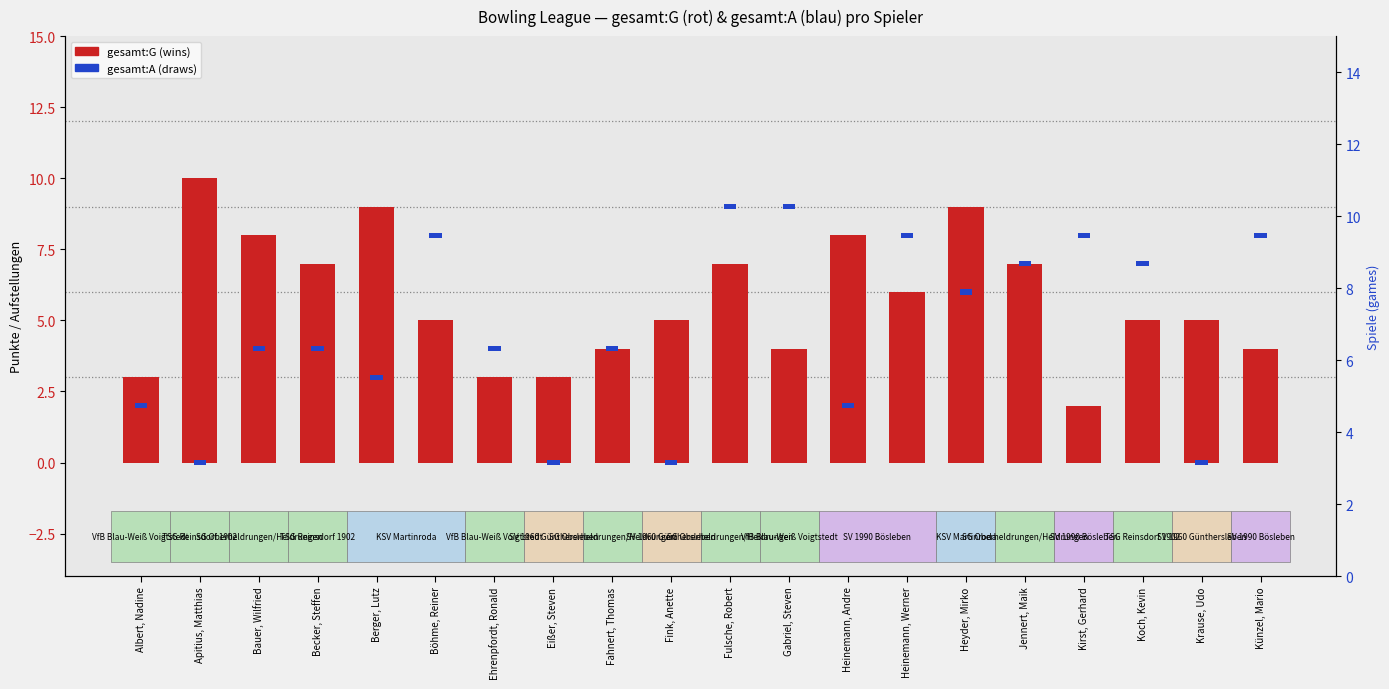

Reading left to right, extract all data points from this chart.

gesamt:G (wins): 3.0	10.0	8.0	7.0	9.0	5.0	3.0	3.0	4.0	5.0	7.0	4.0	8.0	6.0	9.0	7.0	2.0	5.0	5.0	4.0
gesamt:A (draws): 0.2	0.2	0.2	0.2	0.2	0.2	0.2	0.2	0.2	0.2	0.2	0.2	0.2	0.2	0.2	0.2	0.2	0.2	0.2	0.2